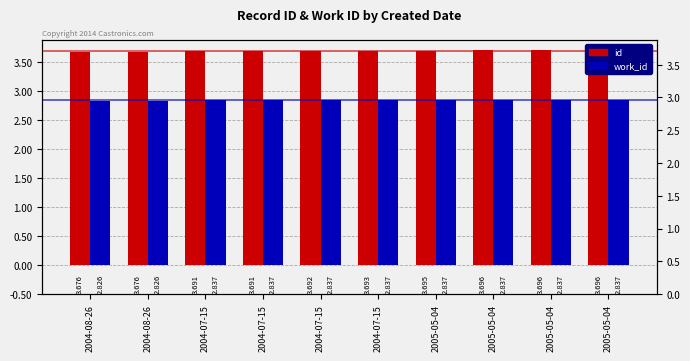

What is the total value across all series at 2005-05-04?

6.5